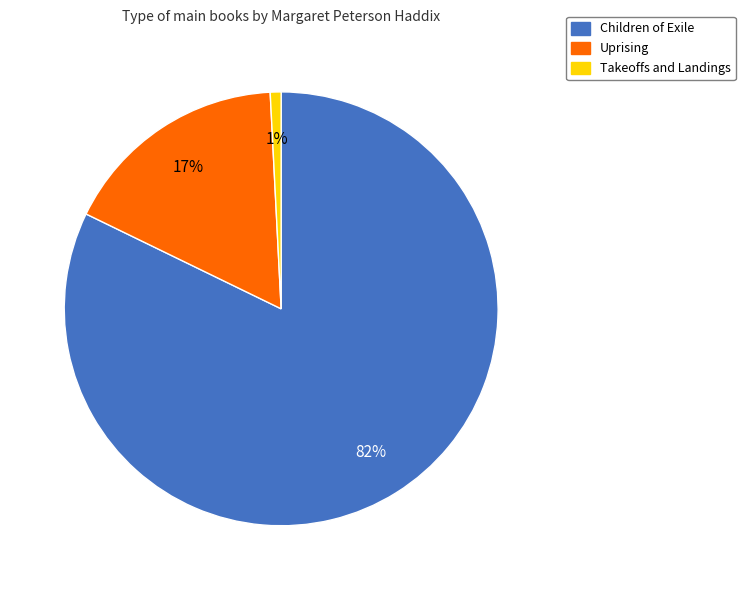

What percentage is the Takeoffs and Landings slice, to the nearest percent?

1%